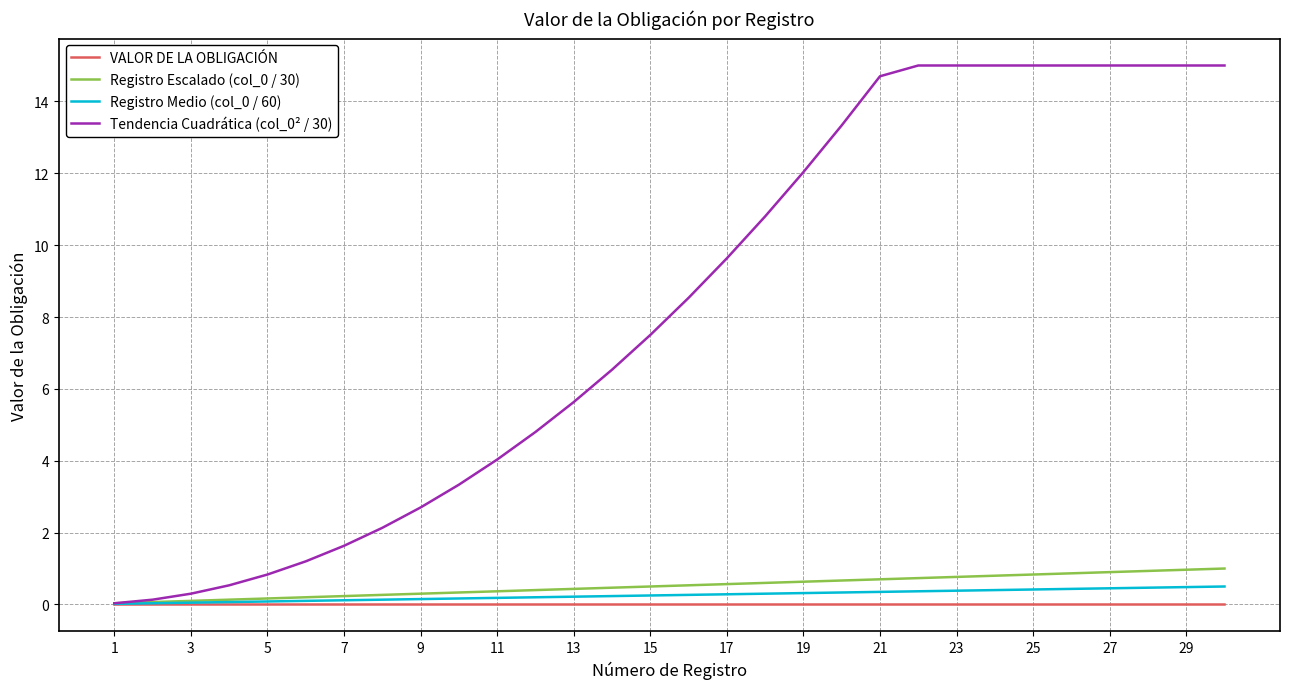

Does the chart have visible grid lines?

Yes